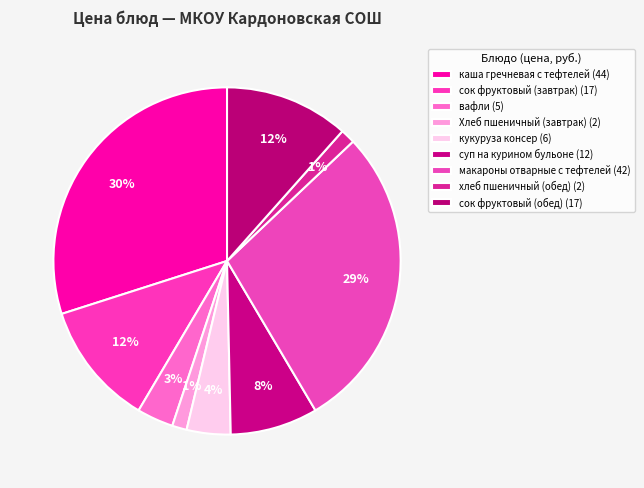

How many slices are in this pie chart?

9